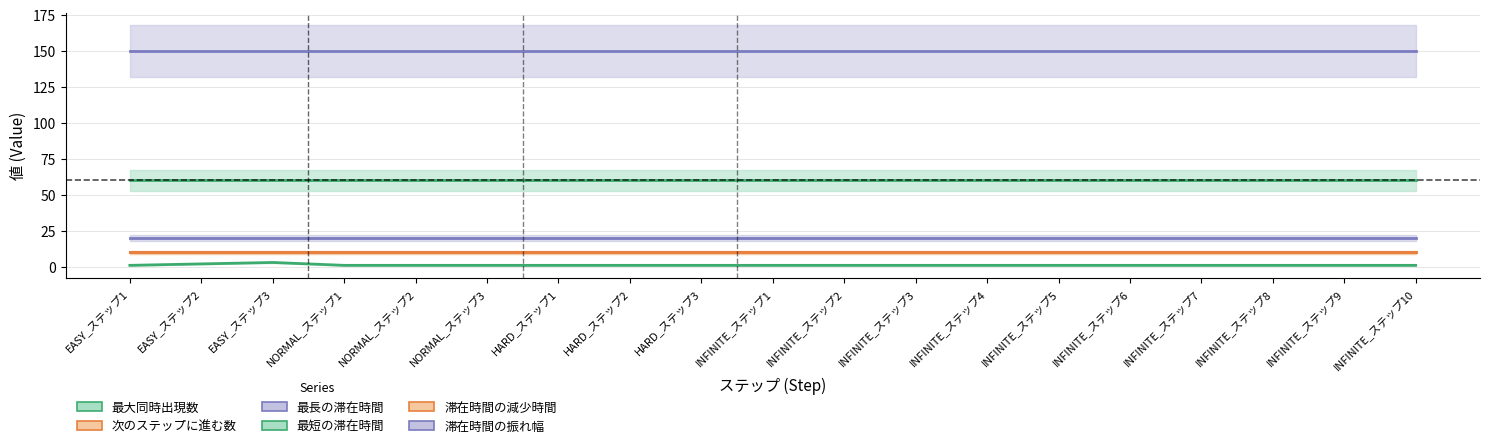

What is the label of the 8th point from the left?

HARD_ステップ2